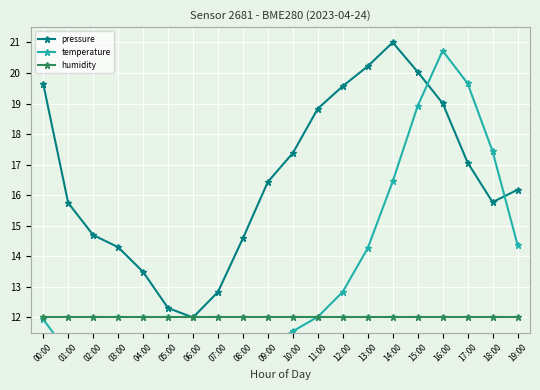

True or false: humidity has a value of 12.0 at 05:00.

True